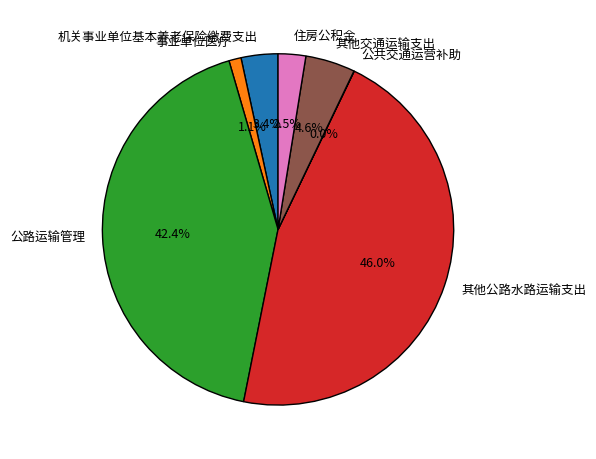

Which slice is the largest?

其他公路水路运输支出